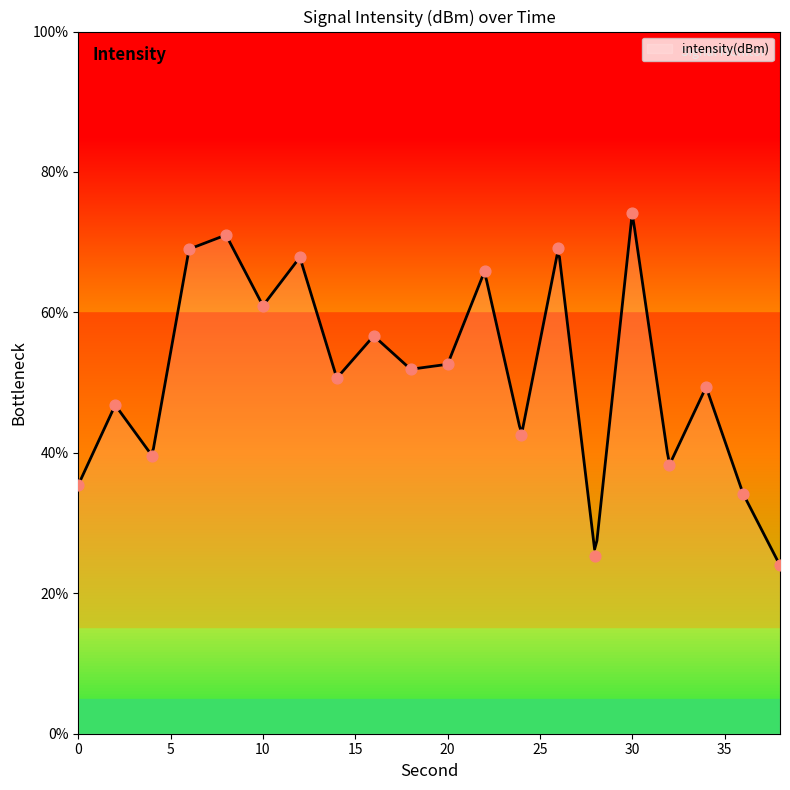

What is the change in value from 2 to 20?

+5.8